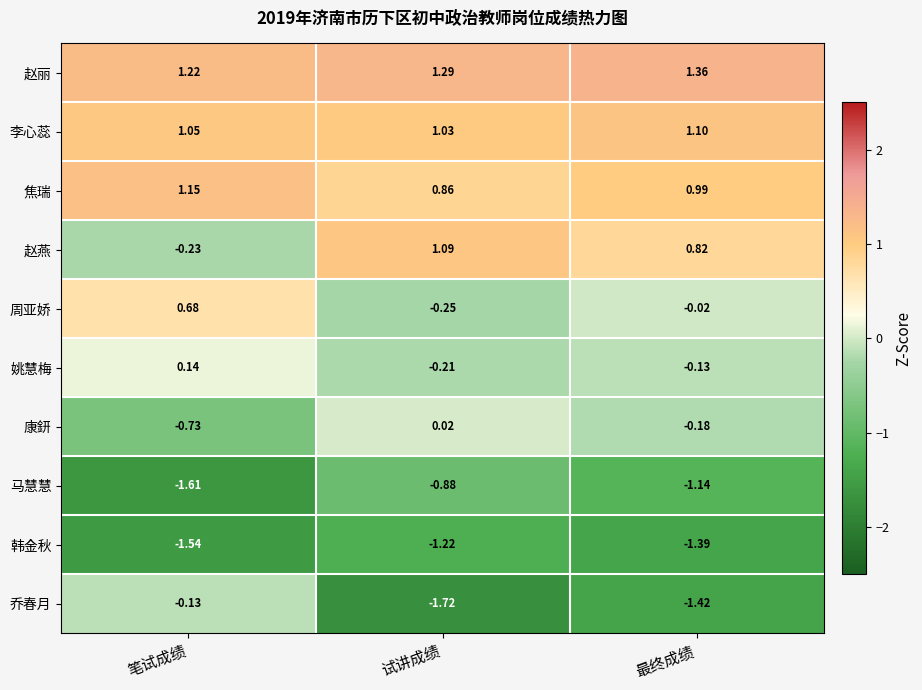

Where is 焦瑞 nearest to the value 1?

最终成绩